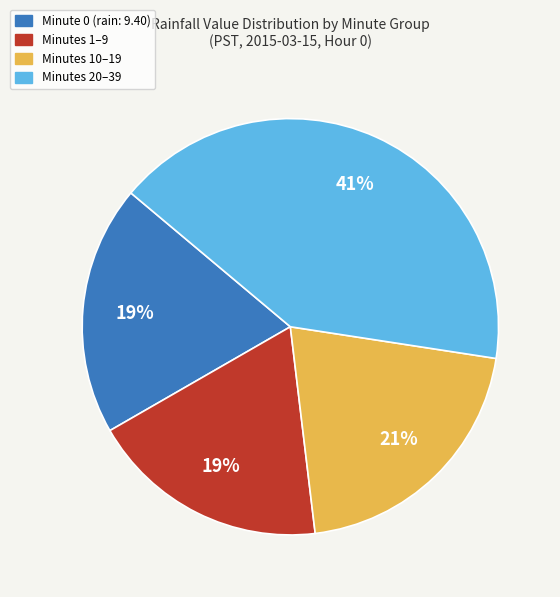

To the nearest percent, what is the average slice percentage?

25%